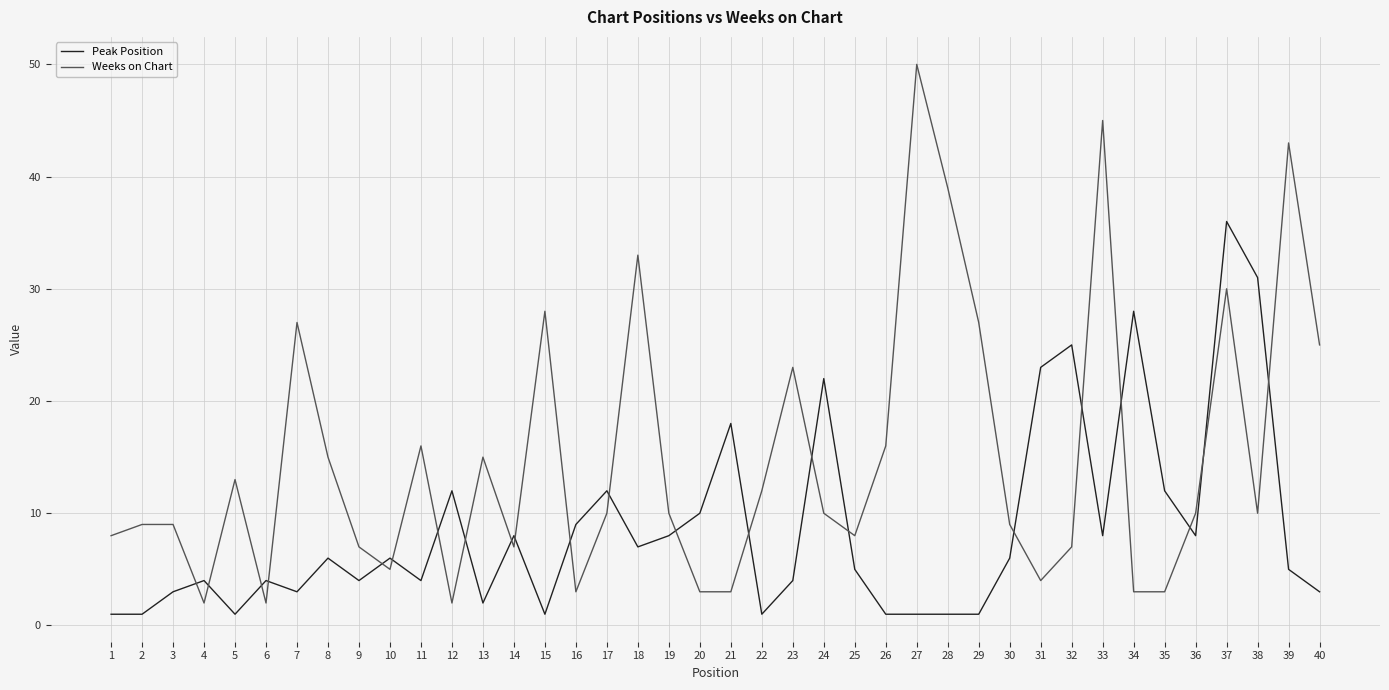

Where does the Weeks on Chart series first go above 10?

5